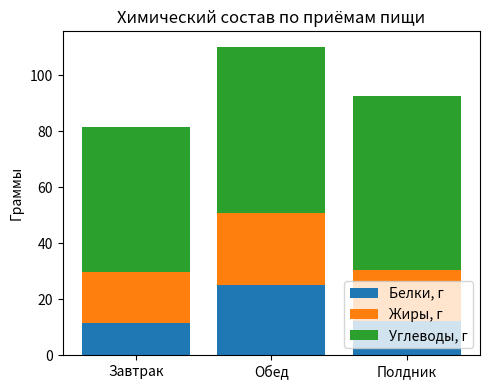

How many values in the Белки, г series exceed 12?

2